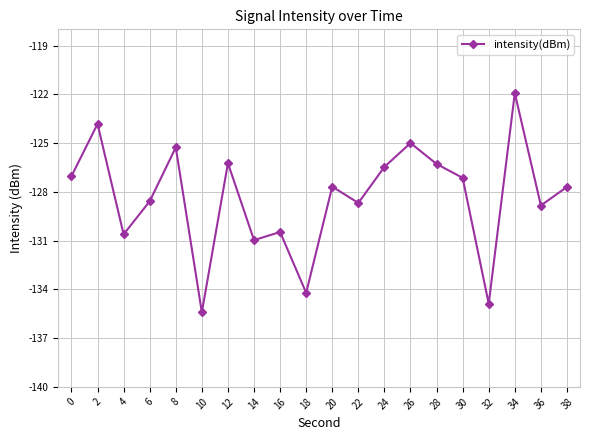

What is the value of the 2nd point from the left?

-123.8